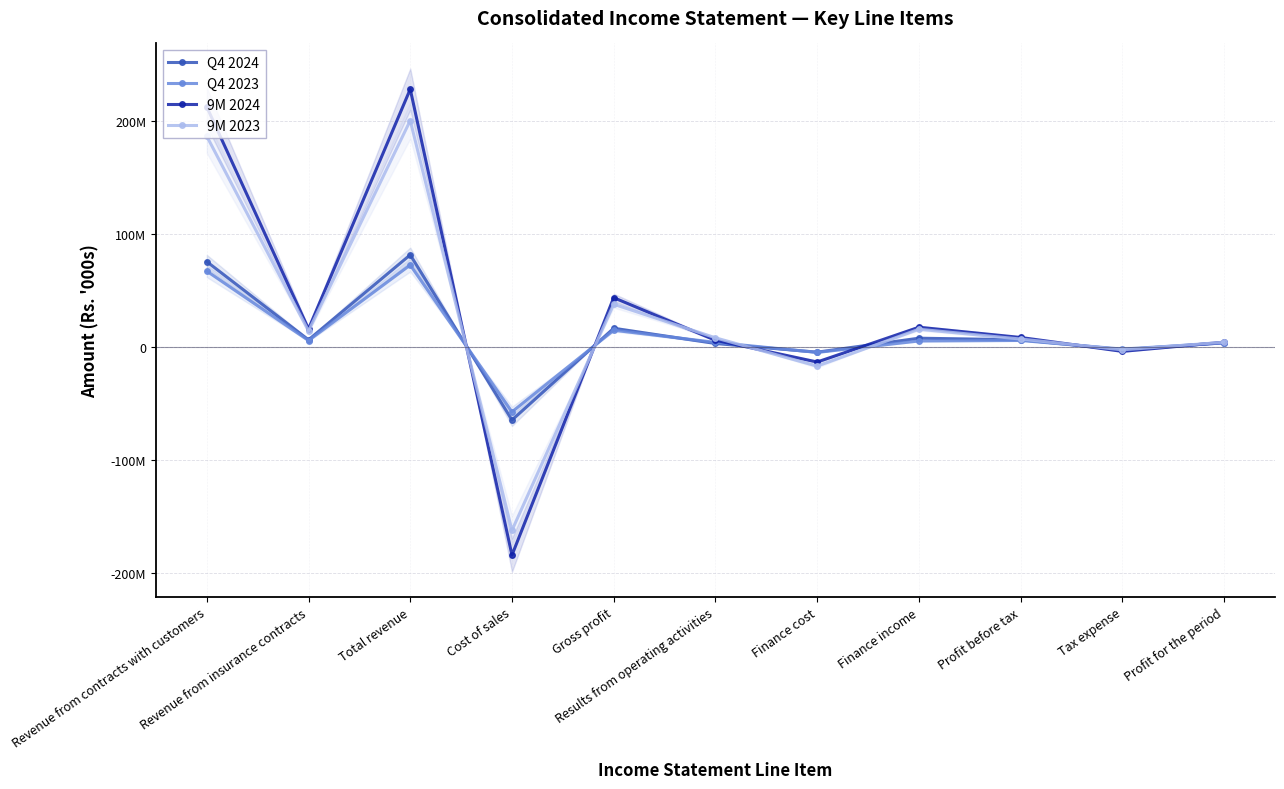

At which category is the sum across all series the highest?

Total revenue